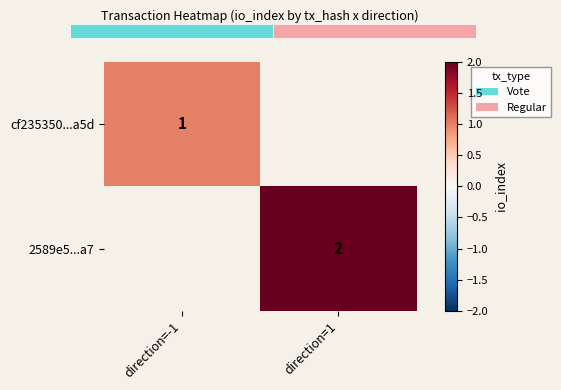

At how many categories does at least one series exceed 1?

1